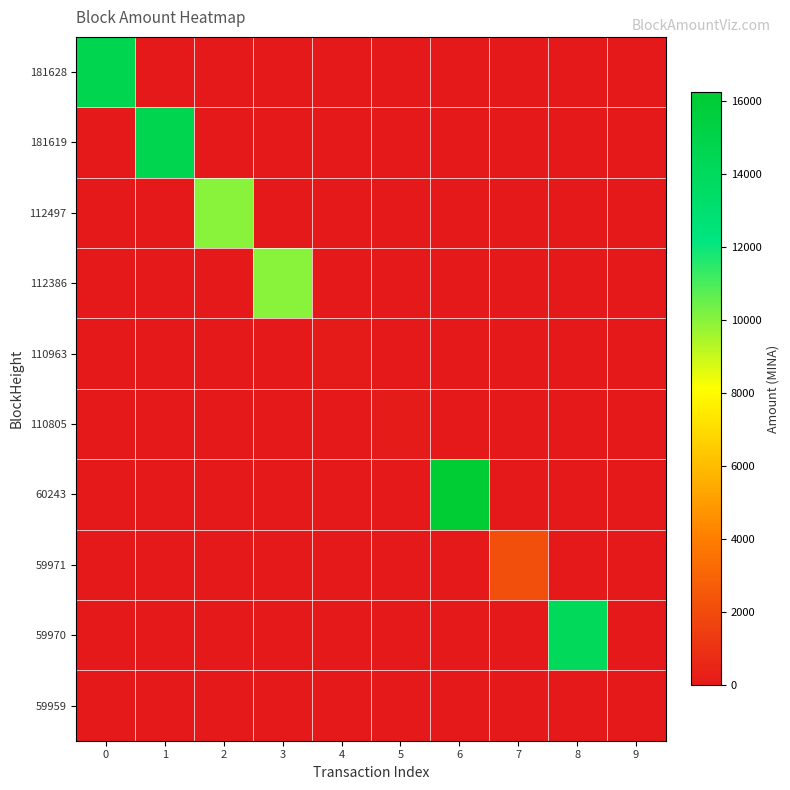

At 8, list the series in order from largest to smallest.

59970, 181628, 181619, 112497, 112386, 110963, 110805, 60243, 59971, 59959